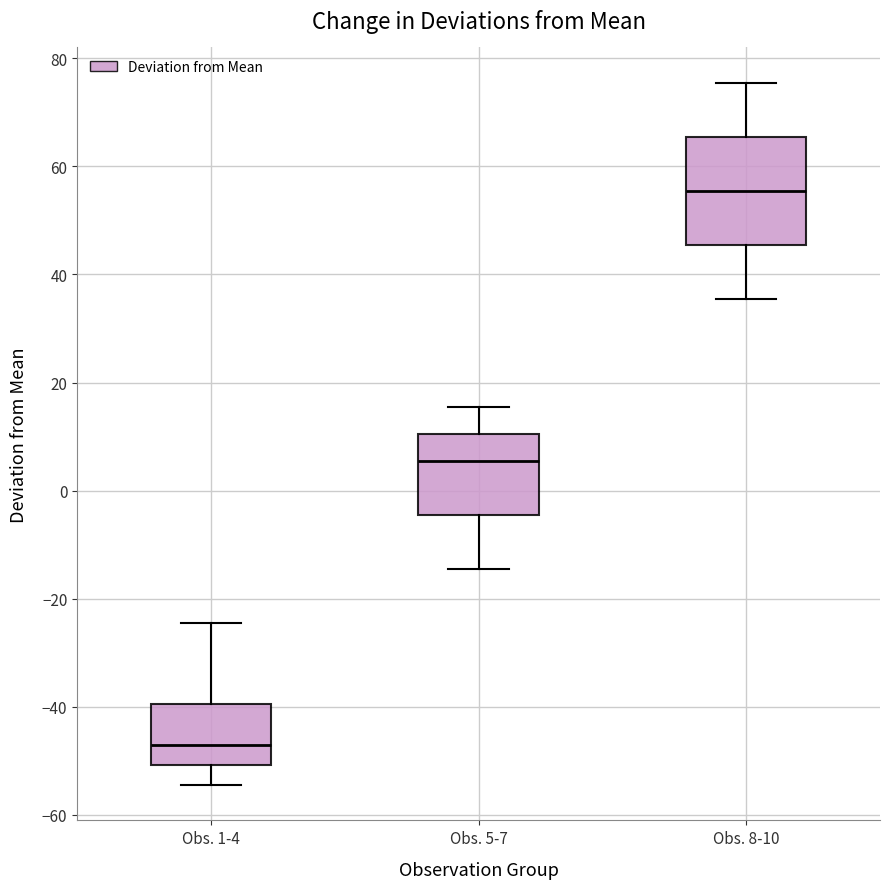

Reading left to right, read every box against the y-axis: the position of its median line, the range the box covers, and the ends of its whiskers. The values are not printed on the chart, so give them approximately, as read against the axis.

Obs. 1-4: median -46, box -50 to -40, whiskers -54 to -24
Obs. 5-7: median 6, box -4 to 10, whiskers -14 to 16
Obs. 8-10: median 56, box 46 to 66, whiskers 36 to 76